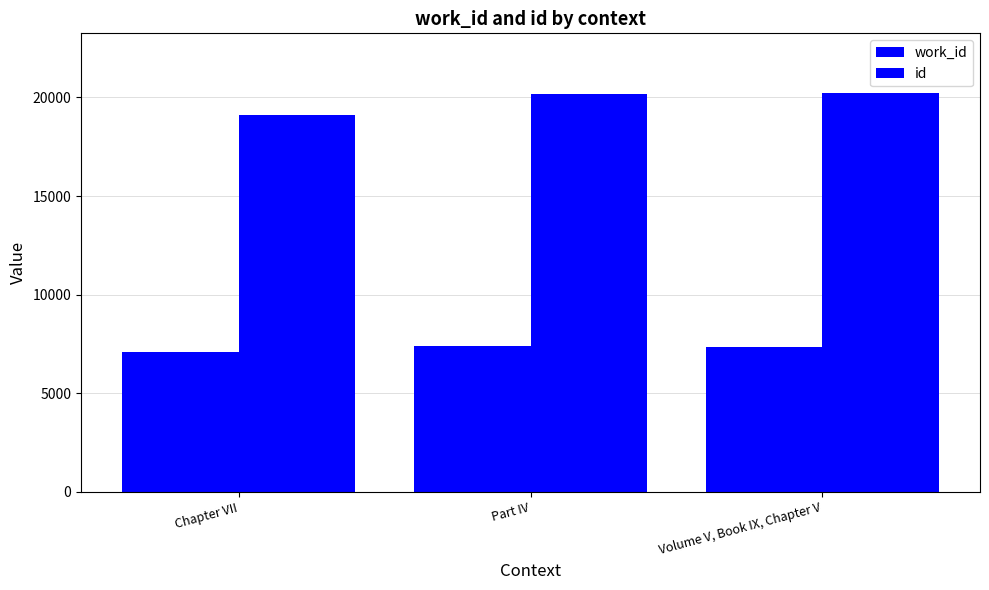

Between Chapter VII and Part IV, which series saw the biggest shift?

id